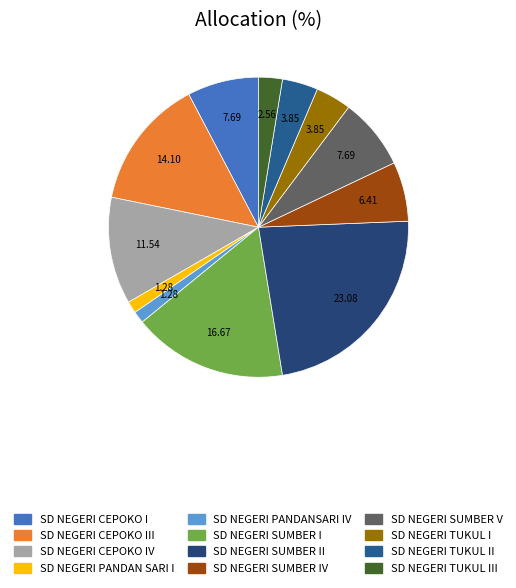

Count the number of slices in the pie.

12